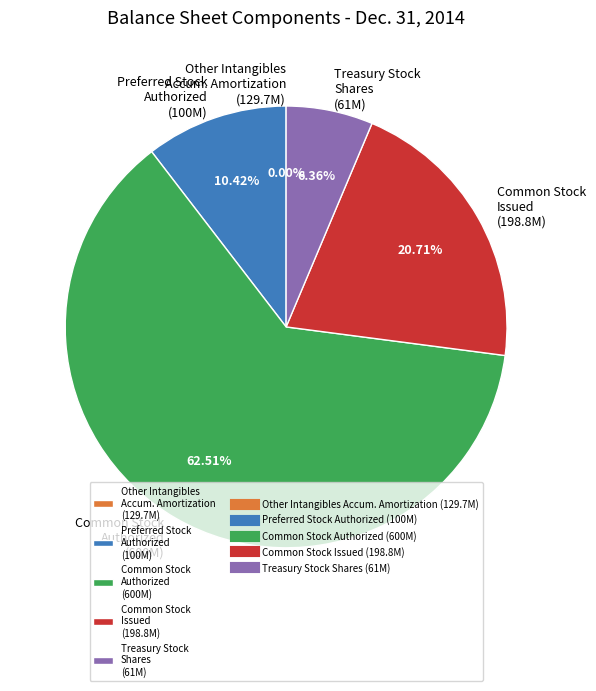

Is there a majority slice in this chart?

Yes